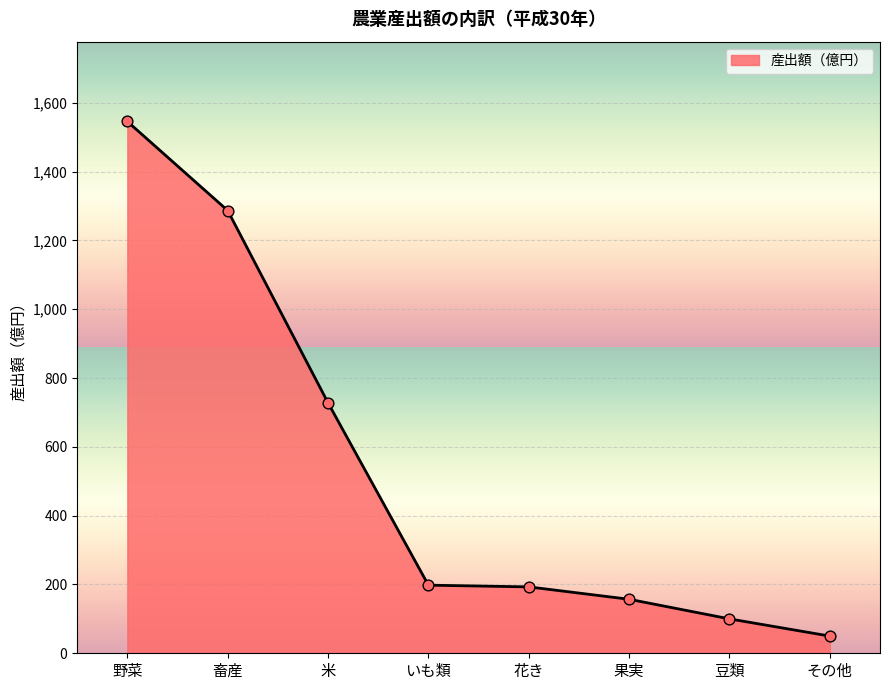

Approximately how many times larger is the value at 花き compared to 畜産?

0.1